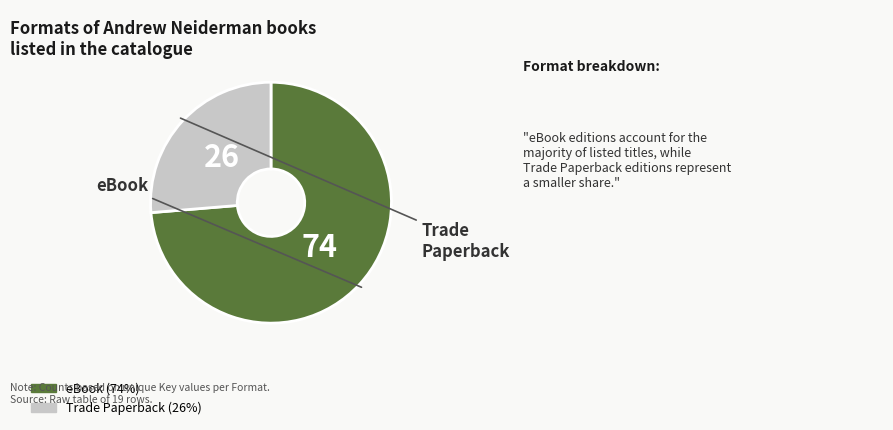

Do eBook and Trade Paperback together represent more than half of the pie?

Yes